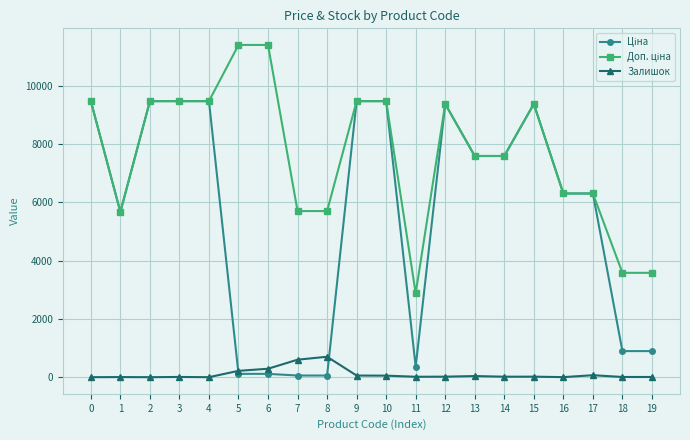

What is the highest value of the Залишок series?

702.0